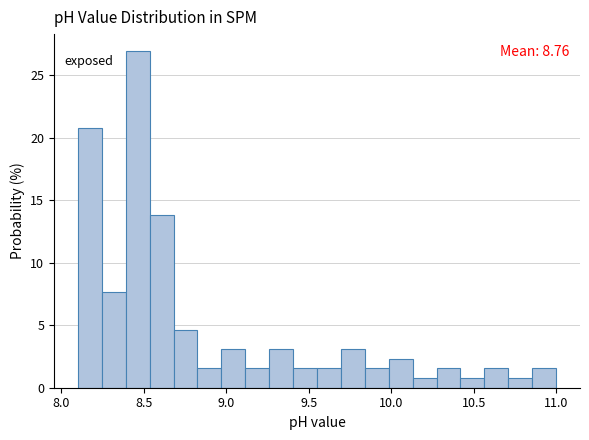

Around what value on the x-axis is the tallest bar? Give the approximate position of its centre, as read against the axis.

8.45